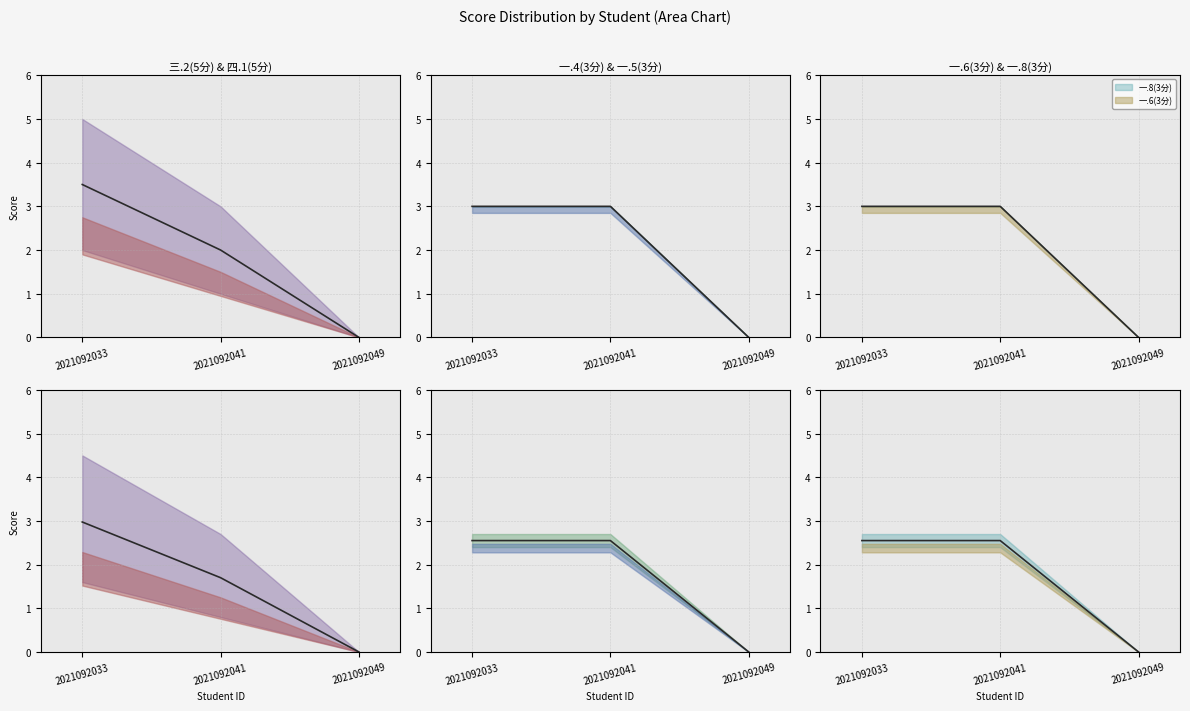

Rank the categories by 一.6(3分) value from highest to lowest.

2021092033, 2021092041, 2021092049